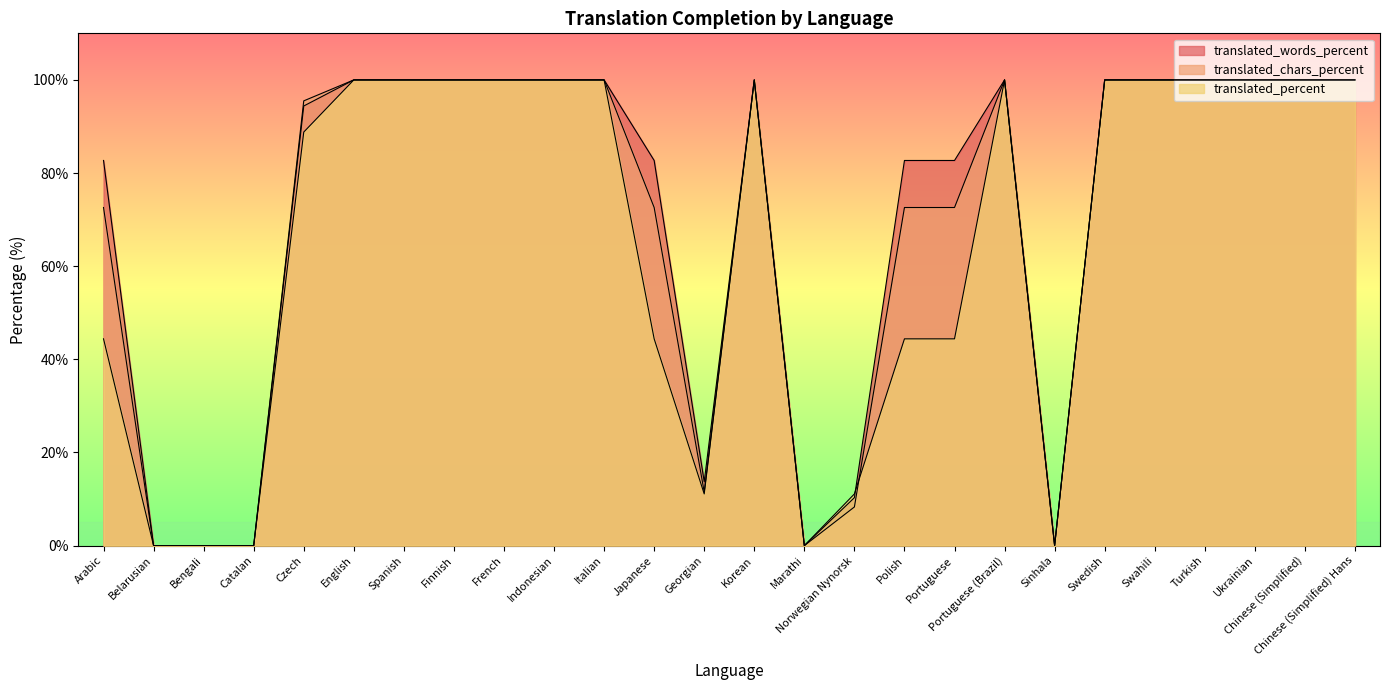

At which label is translated_words_percent closest to 50?

Arabic